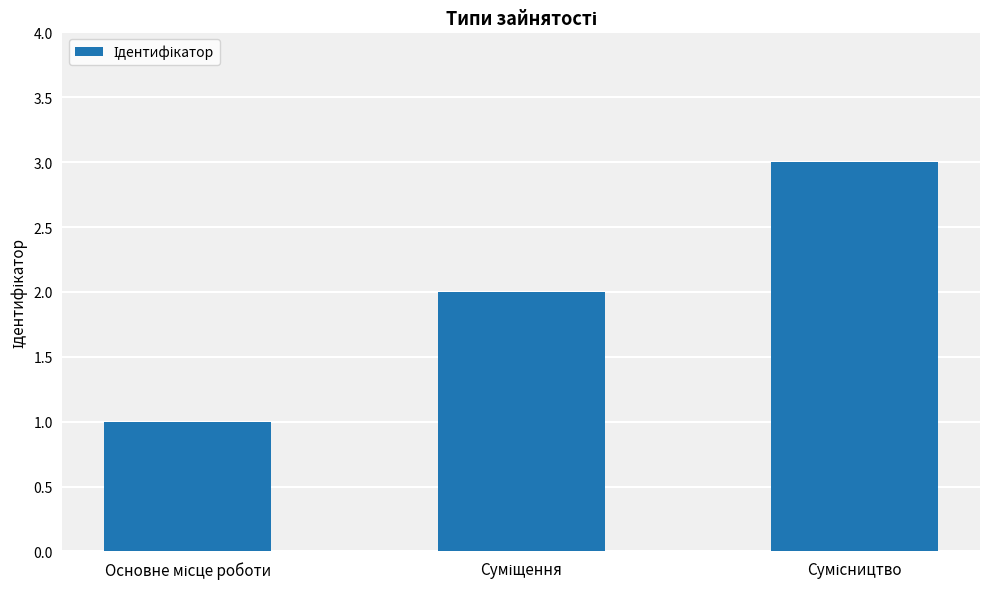

Reading left to right, what are all the values shown in this chart?

1	2	3